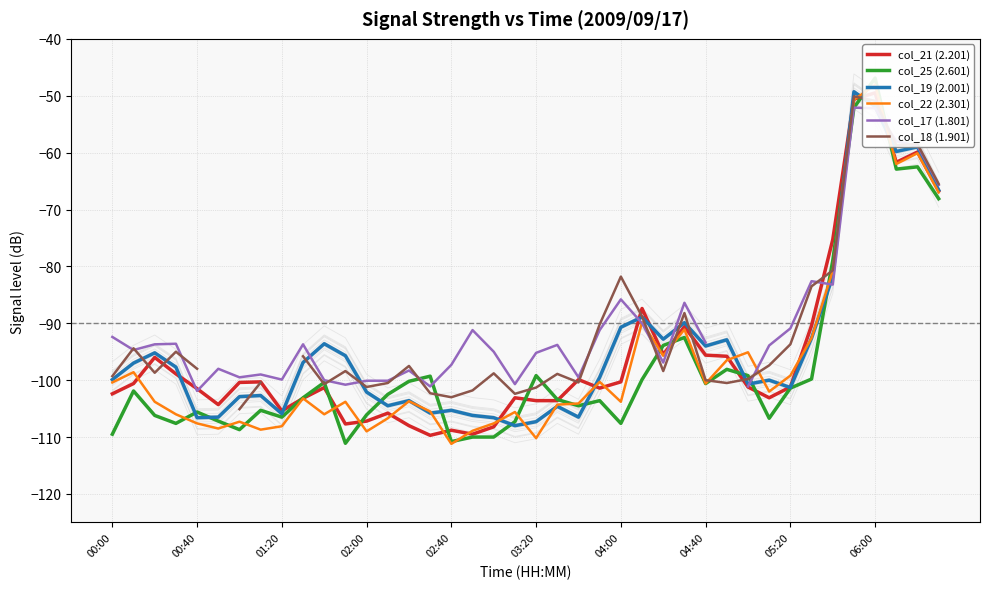

Which has a higher value, 36 or 19?

36